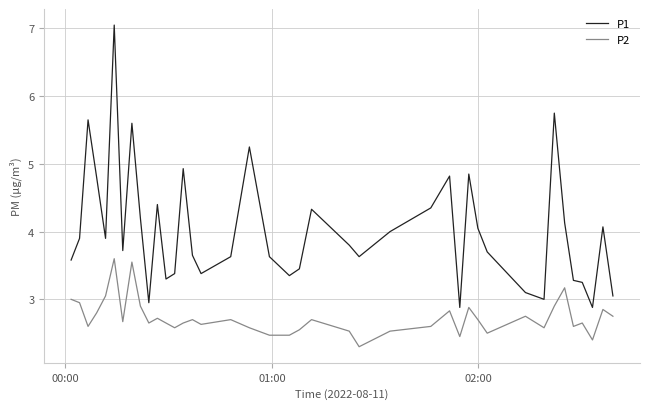

True or false: P2 and P1 cross at least once.

False